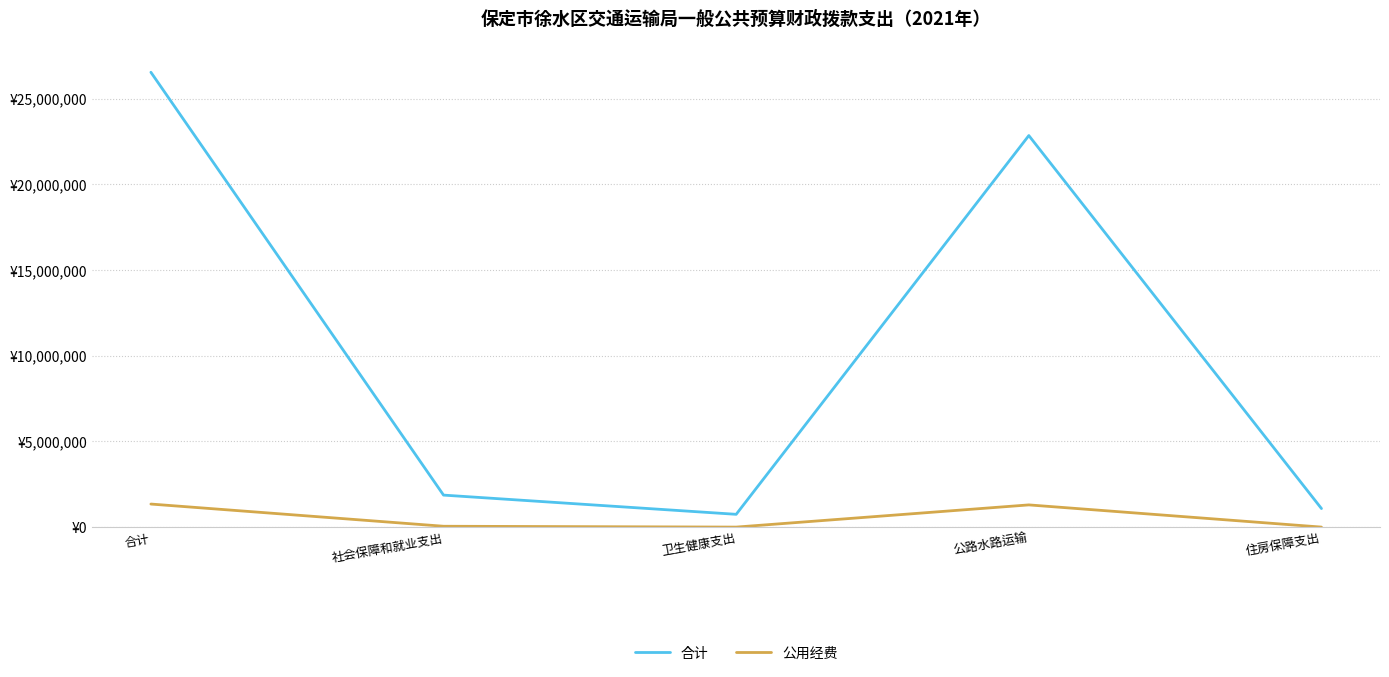

Is this an area chart (filled region under the line)?

No